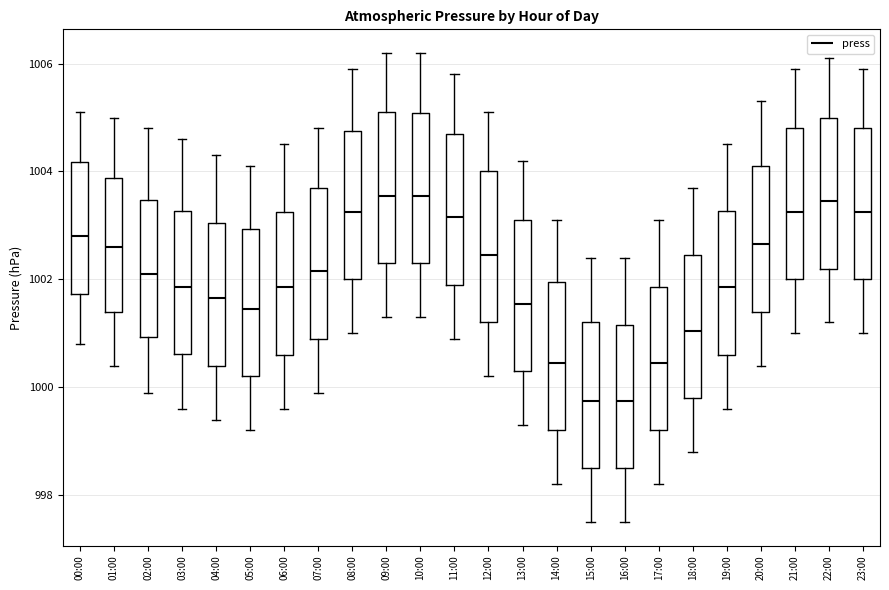

Reading left to right, transcribe this box plot: for each box, give where its median line is, the range the box spans, and where its two whiskers end, as read against the y-axis. The values are not printed on the chart, so give them approximately, as read against the axis.

00:00: median 1002.8, box 1001.8 to 1004.2, whiskers 1000.8 to 1005.2
01:00: median 1002.6, box 1001.4 to 1003.8, whiskers 1000.4 to 1005.0
02:00: median 1002.2, box 1001.0 to 1003.4, whiskers 1000.0 to 1004.8
03:00: median 1001.8, box 1000.6 to 1003.2, whiskers 999.6 to 1004.6
04:00: median 1001.6, box 1000.4 to 1003.0, whiskers 999.4 to 1004.4
05:00: median 1001.4, box 1000.2 to 1003.0, whiskers 999.2 to 1004.2
06:00: median 1001.8, box 1000.6 to 1003.2, whiskers 999.6 to 1004.6
07:00: median 1002.2, box 1001.0 to 1003.8, whiskers 1000.0 to 1004.8
08:00: median 1003.2, box 1002.0 to 1004.8, whiskers 1001.0 to 1006.0
09:00: median 1003.6, box 1002.4 to 1005.2, whiskers 1001.4 to 1006.2
10:00: median 1003.6, box 1002.4 to 1005.0, whiskers 1001.4 to 1006.2
11:00: median 1003.2, box 1002.0 to 1004.8, whiskers 1001.0 to 1005.8
12:00: median 1002.4, box 1001.2 to 1004.0, whiskers 1000.2 to 1005.2
13:00: median 1001.6, box 1000.4 to 1003.2, whiskers 999.4 to 1004.2
14:00: median 1000.4, box 999.2 to 1002.0, whiskers 998.2 to 1003.2
15:00: median 999.8, box 998.6 to 1001.2, whiskers 997.6 to 1002.4
16:00: median 999.8, box 998.6 to 1001.2, whiskers 997.6 to 1002.4
17:00: median 1000.4, box 999.2 to 1001.8, whiskers 998.2 to 1003.2
18:00: median 1001.0, box 999.8 to 1002.4, whiskers 998.8 to 1003.8
19:00: median 1001.8, box 1000.6 to 1003.2, whiskers 999.6 to 1004.6
20:00: median 1002.6, box 1001.4 to 1004.2, whiskers 1000.4 to 1005.4
21:00: median 1003.2, box 1002.0 to 1004.8, whiskers 1001.0 to 1006.0
22:00: median 1003.4, box 1002.2 to 1005.0, whiskers 1001.2 to 1006.2
23:00: median 1003.2, box 1002.0 to 1004.8, whiskers 1001.0 to 1006.0